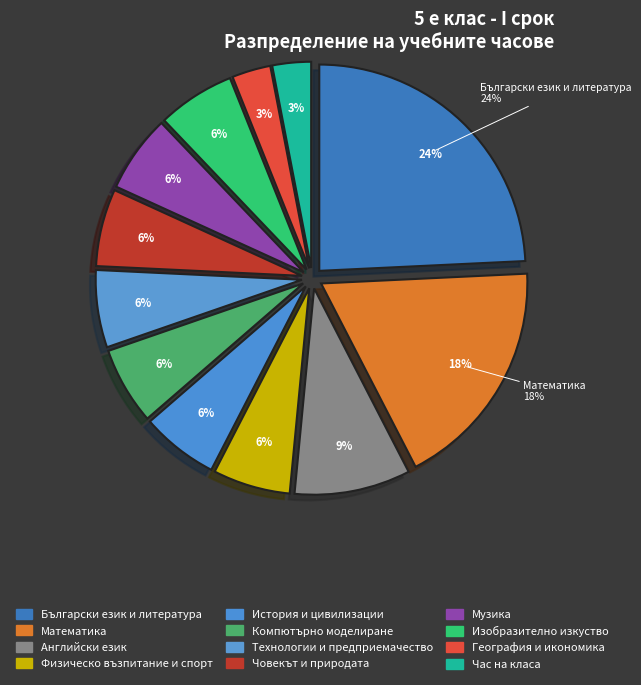

Is it true that Математика is 13% of the pie?

False